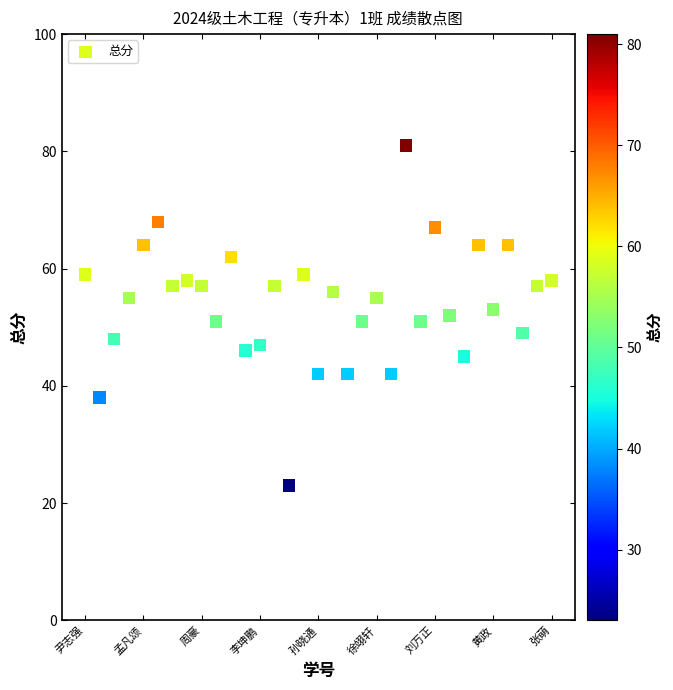

What is the range of Y values (max minus min)?

58